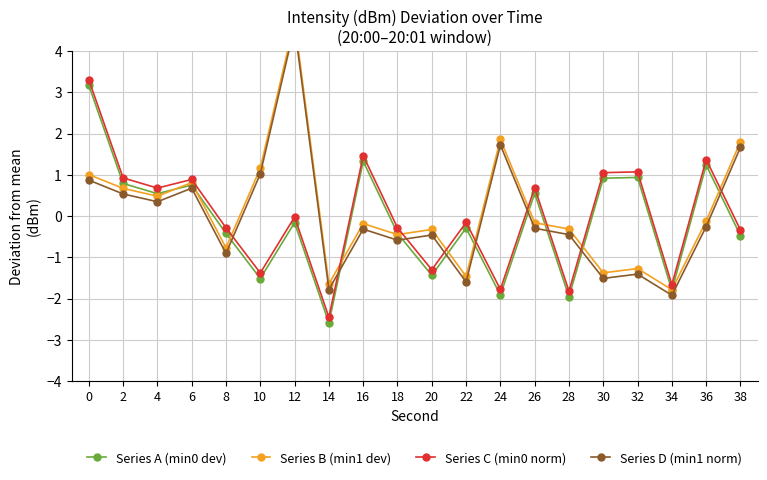

What is the difference between the Series D (min1 norm) values at 16 and 36?

0.1